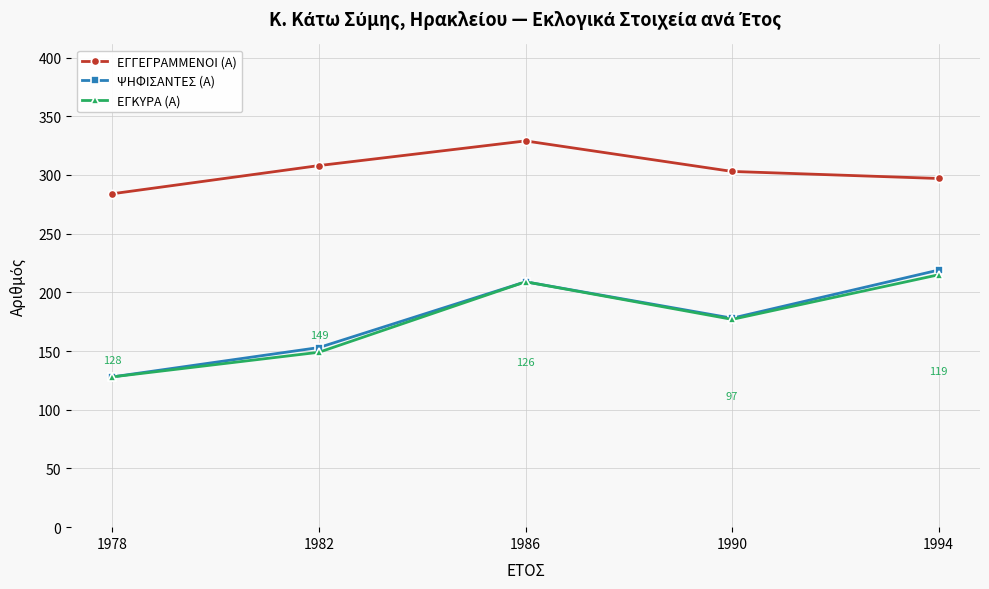

What is the sum of all ΕΓΚΥΡΑ (Α) values?

878